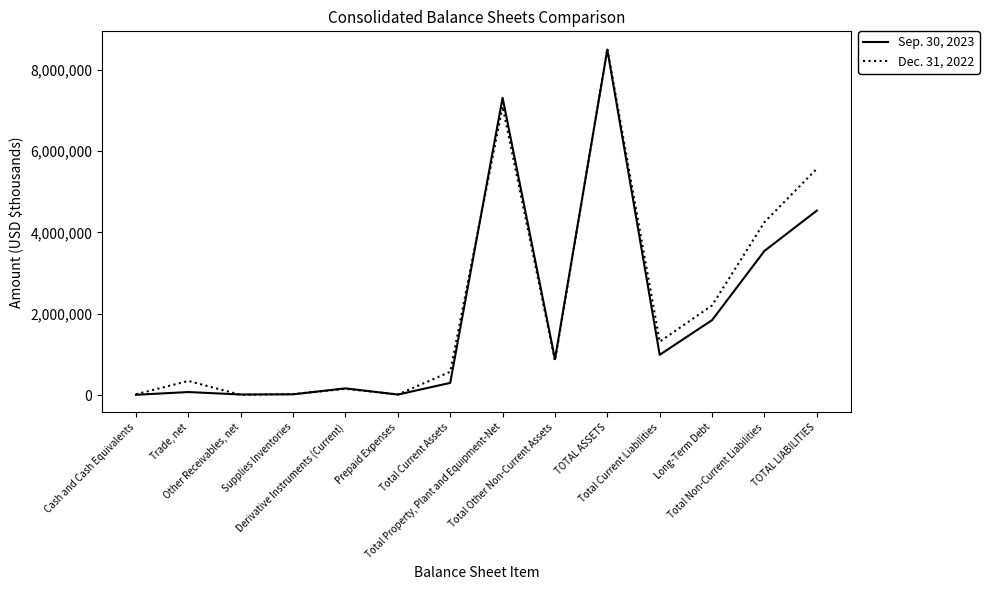

Rank the series by their maximum value, from highest to lowest.

Dec. 31, 2022, Sep. 30, 2023